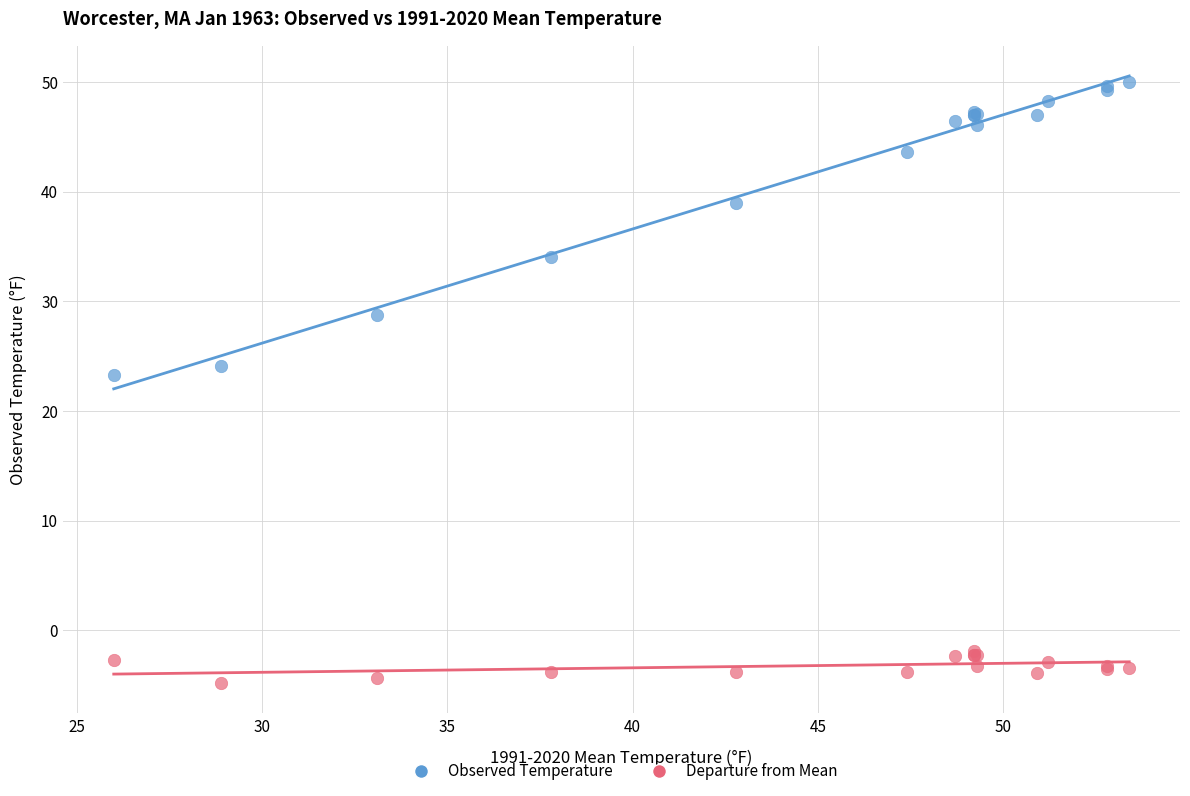

Across all series, what Y value is closest to 22?

23.3